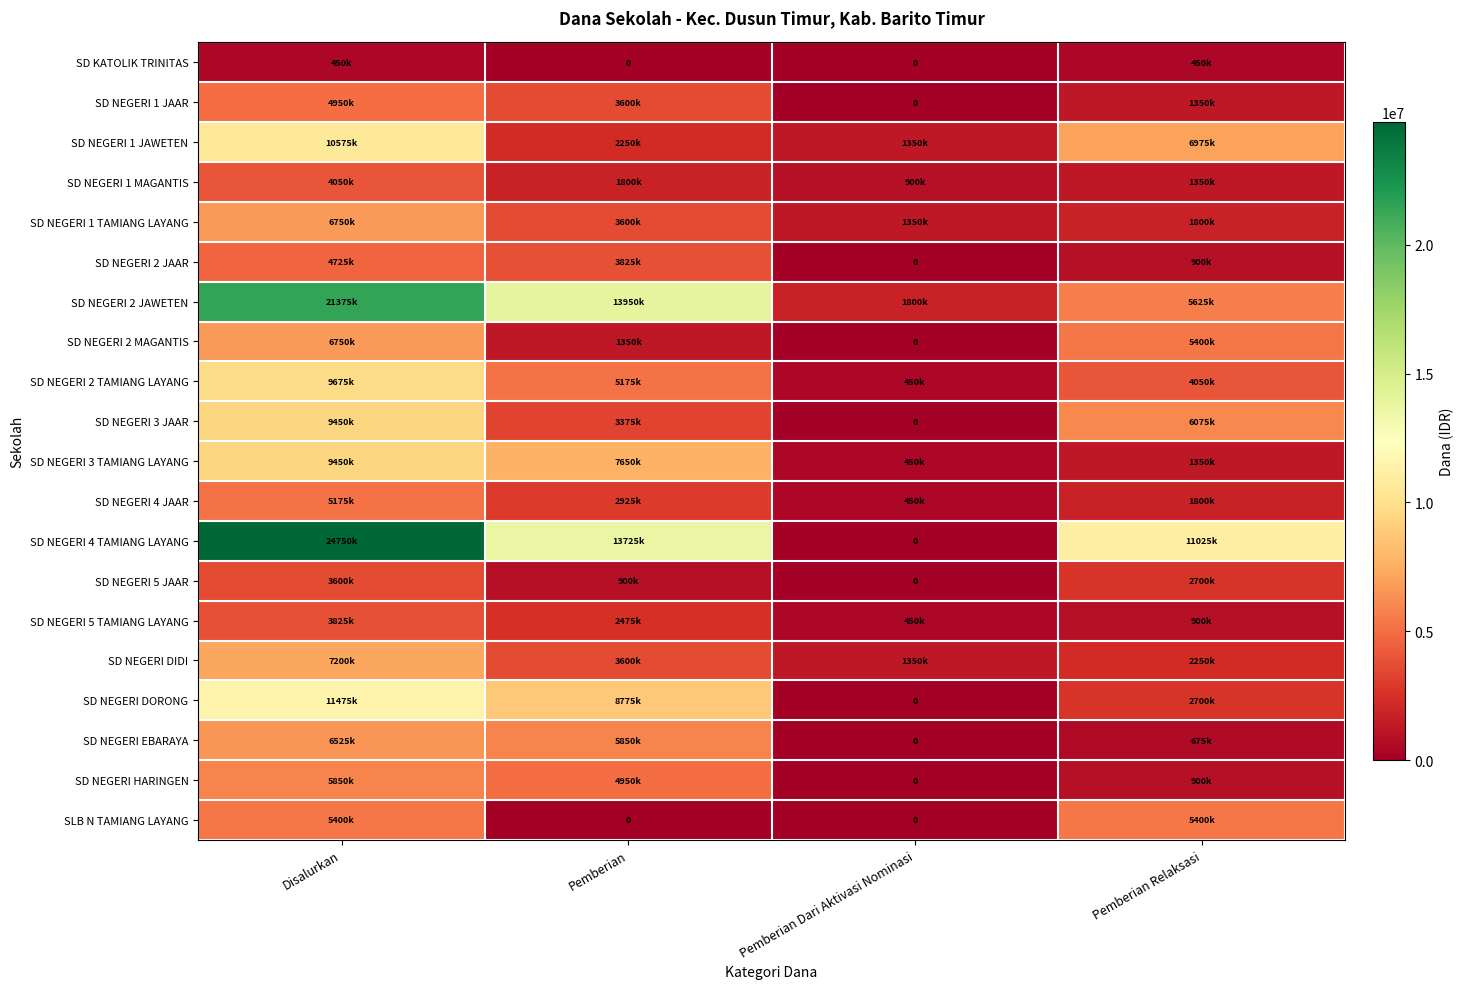

Rank the series by their maximum value, from highest to lowest.

SD NEGERI 4 TAMIANG LAYANG, SD NEGERI 2 JAWETEN, SD NEGERI DORONG, SD NEGERI 1 JAWETEN, SD NEGERI 2 TAMIANG LAYANG, SD NEGERI 3 JAAR, SD NEGERI 3 TAMIANG LAYANG, SD NEGERI DIDI, SD NEGERI 1 TAMIANG LAYANG, SD NEGERI 2 MAGANTIS, SD NEGERI EBARAYA, SD NEGERI HARINGEN, SLB N TAMIANG LAYANG, SD NEGERI 4 JAAR, SD NEGERI 1 JAAR, SD NEGERI 2 JAAR, SD NEGERI 1 MAGANTIS, SD NEGERI 5 TAMIANG LAYANG, SD NEGERI 5 JAAR, SD KATOLIK TRINITAS